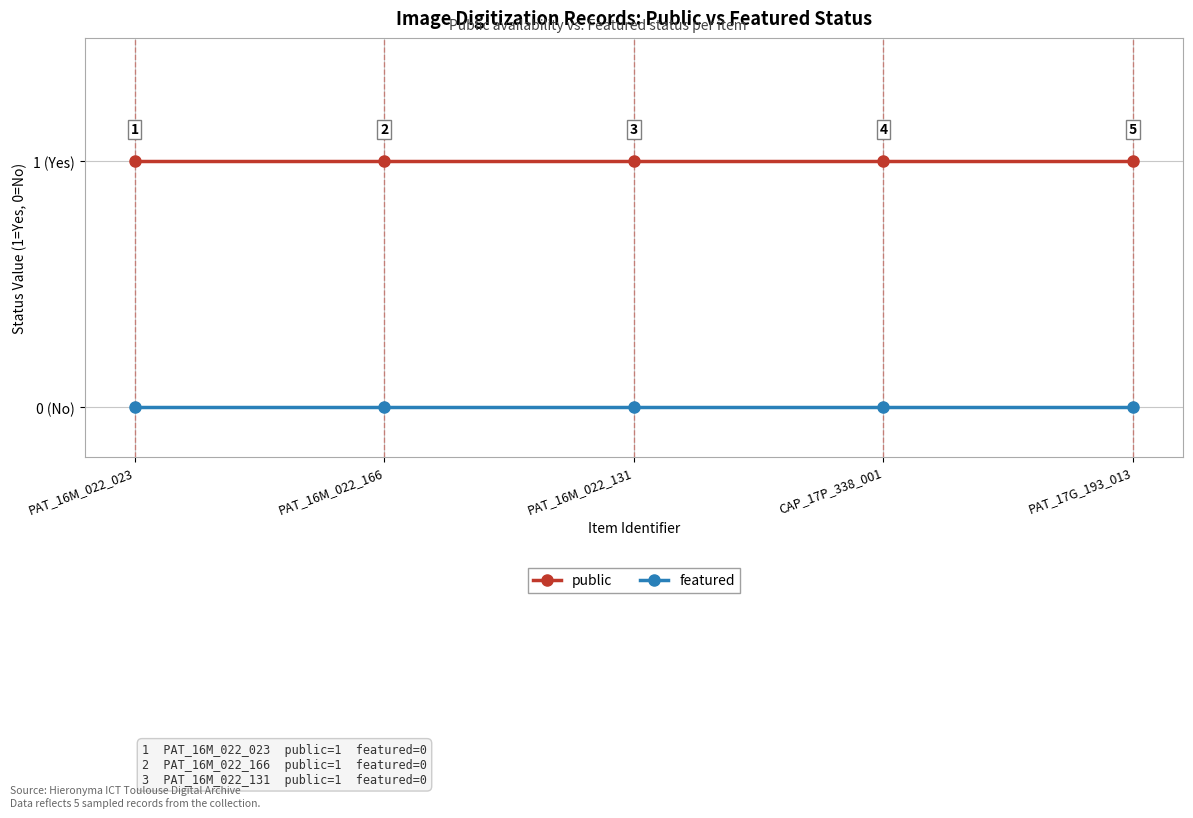

True or false: public and featured cross at least once.

False